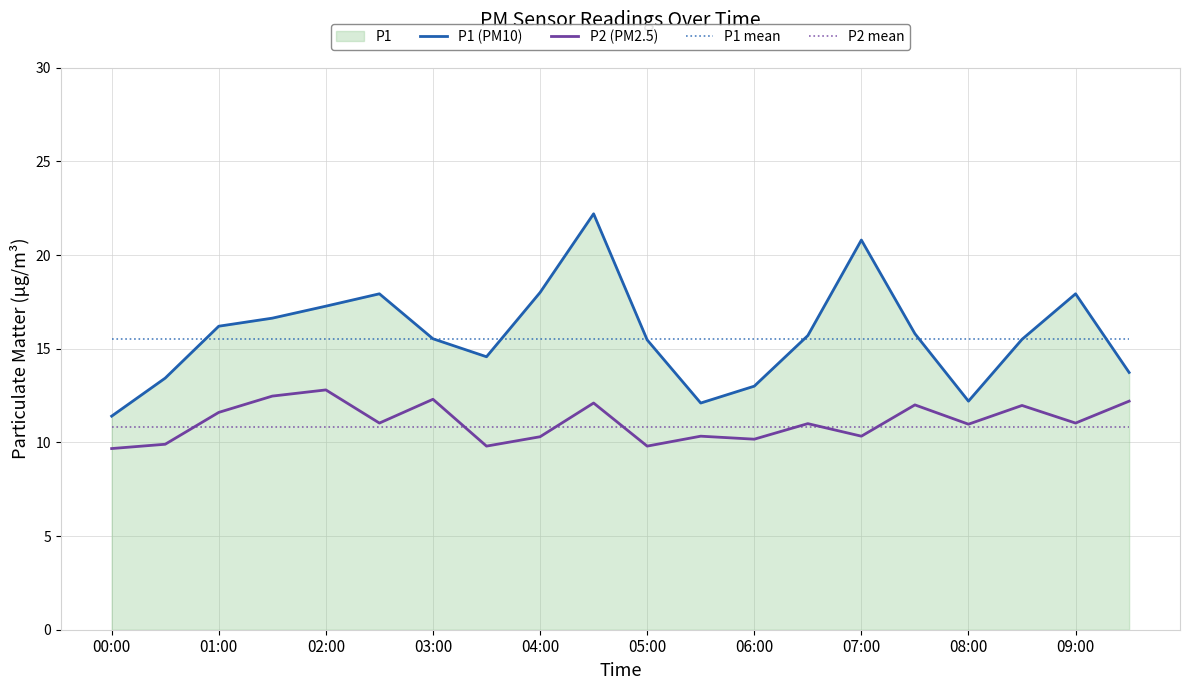

What is the maximum value shown in the chart?

22.2